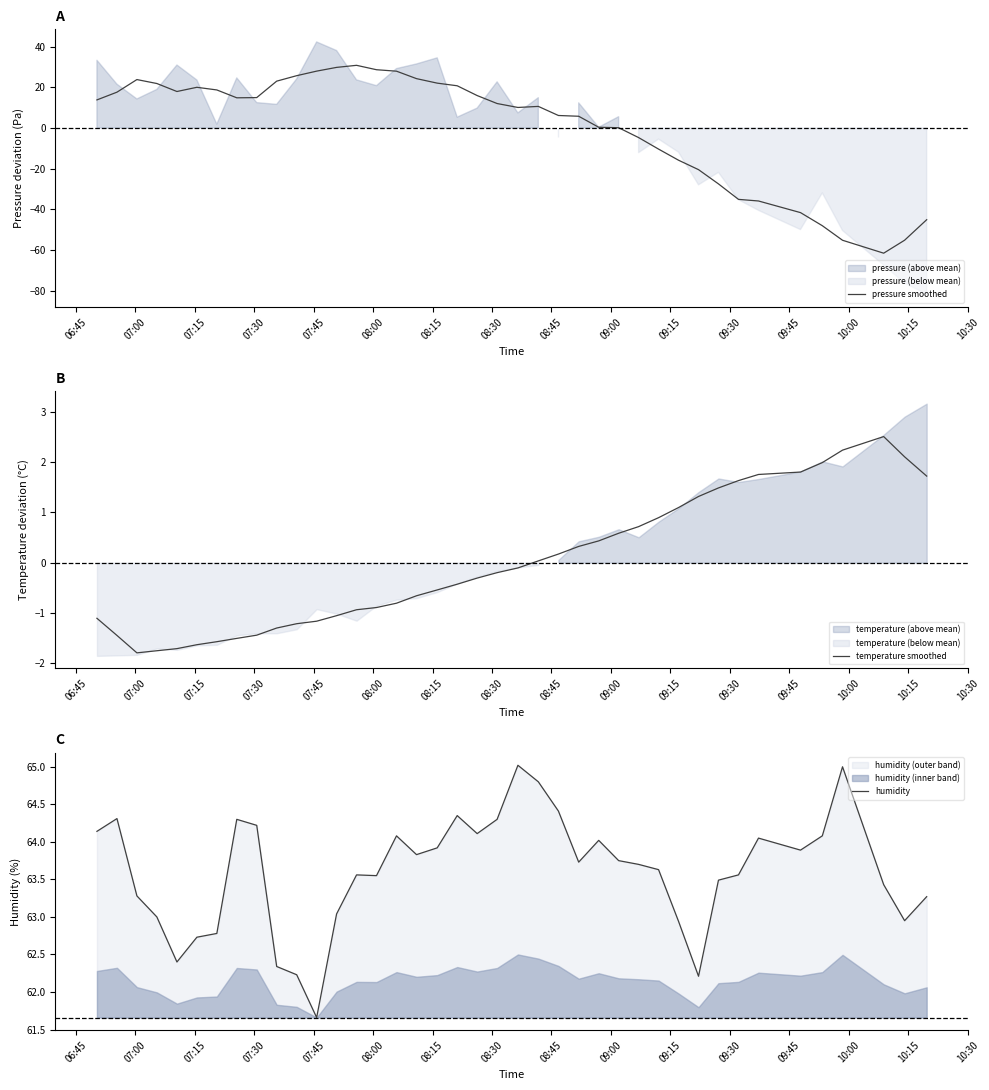

What is the highest value of the temperature smoothed series?

2.5